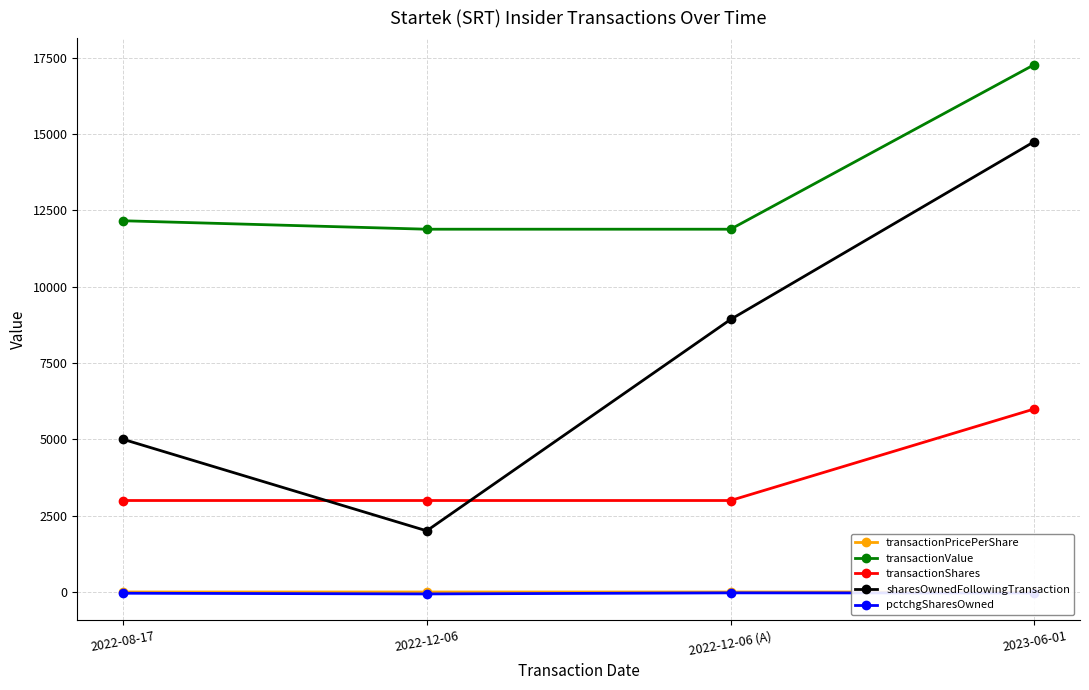

Which series has the largest range (max minus min)?

sharesOwnedFollowingTransaction